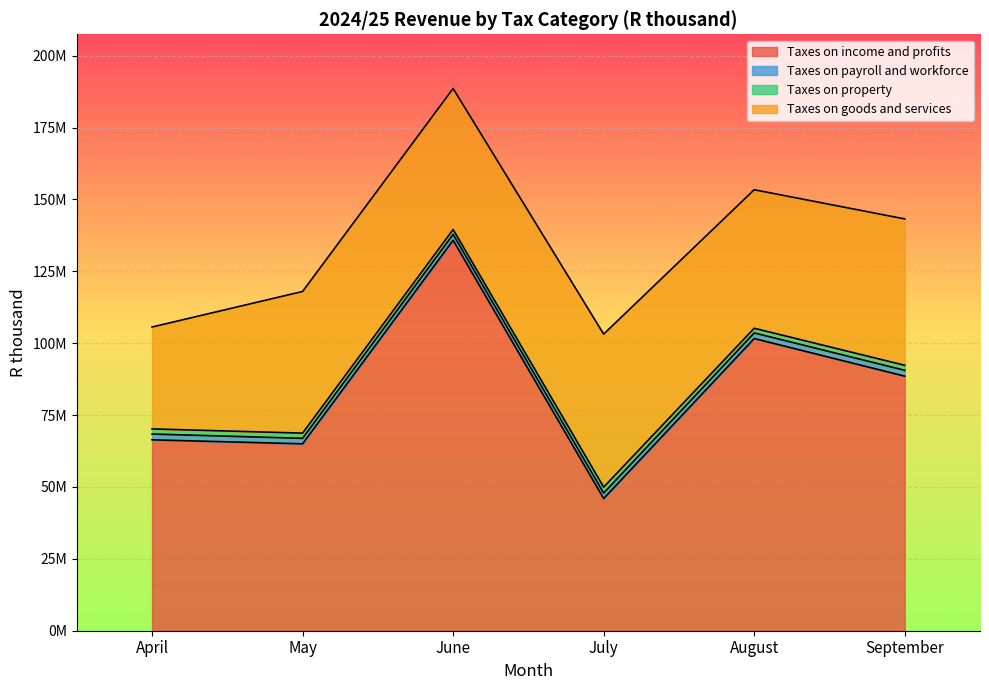

What is the average value of the Taxes on goods and services series?

47676679.3